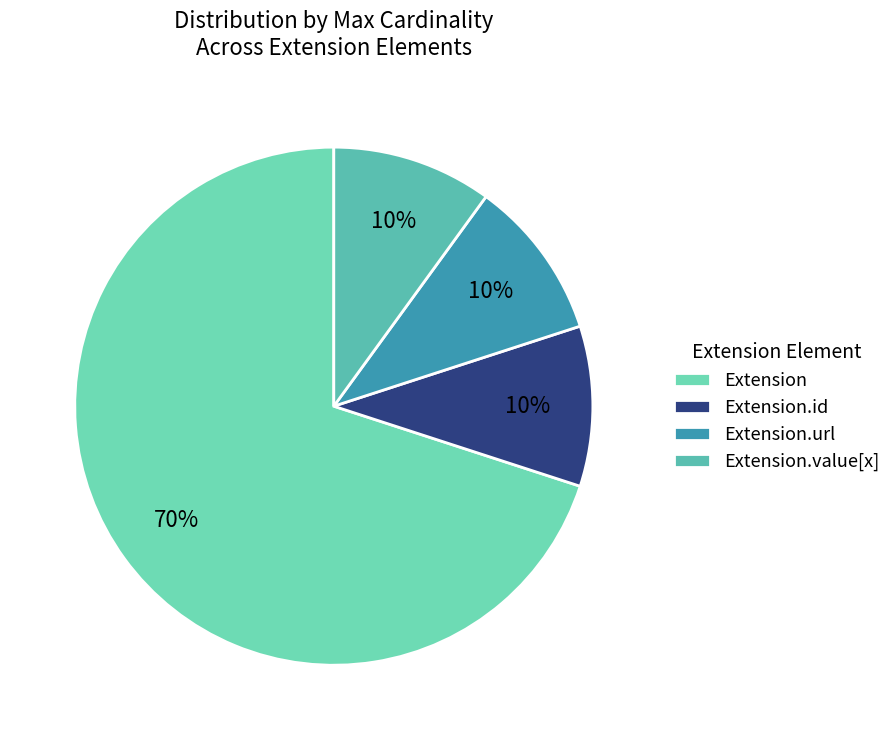

Is there a majority slice in this chart?

Yes